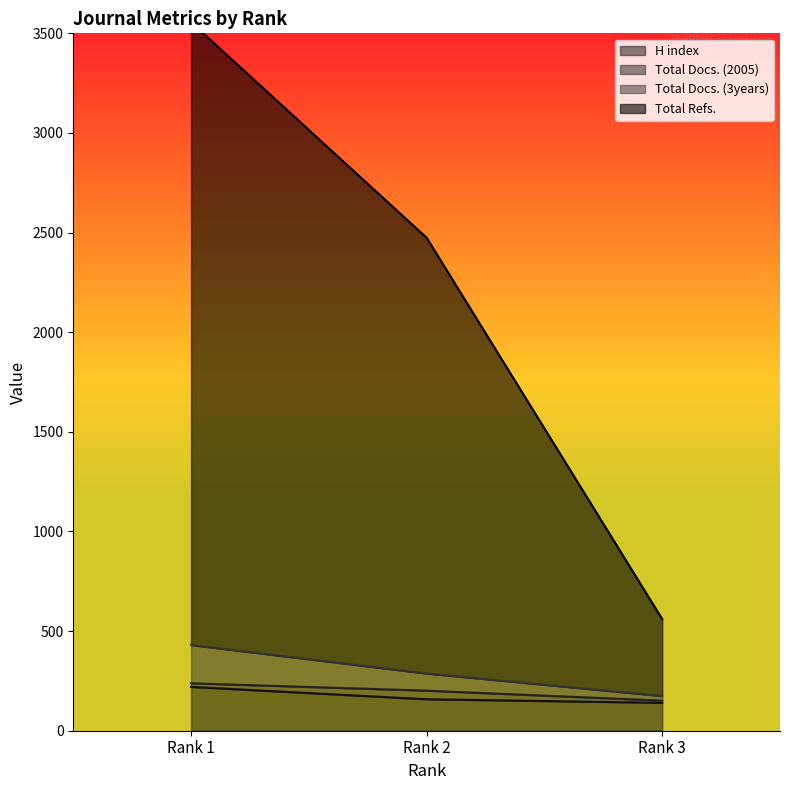

How many values in the Total Refs. series are below 2474?

1